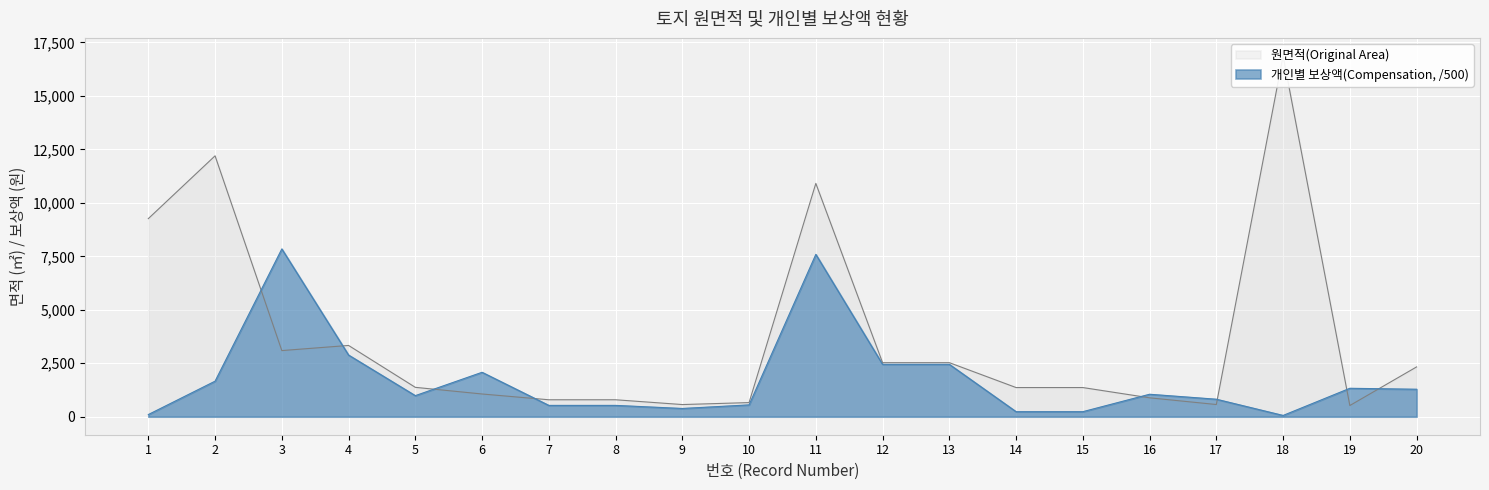

What is the sum of all 개인별 보상액(Compensation) values?

35028.6